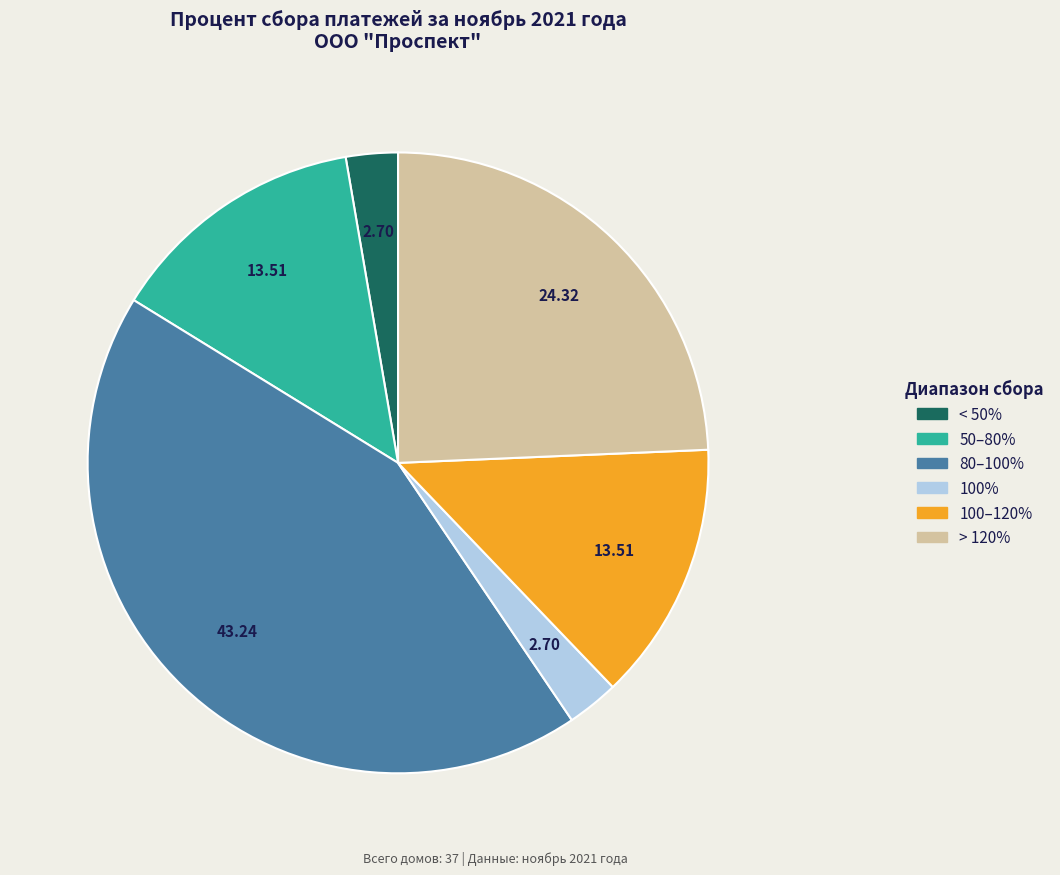

Is there any slice that represents more than half of the pie?

No